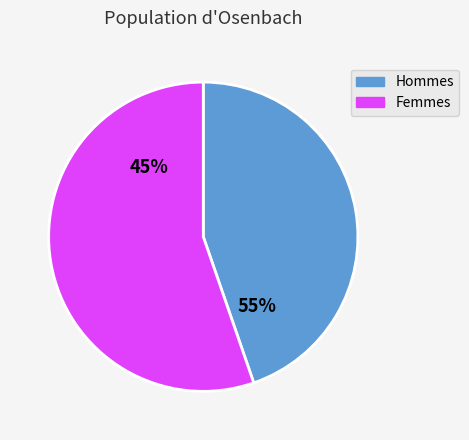

Do 34 and 35 together represent more than half of the pie?

No